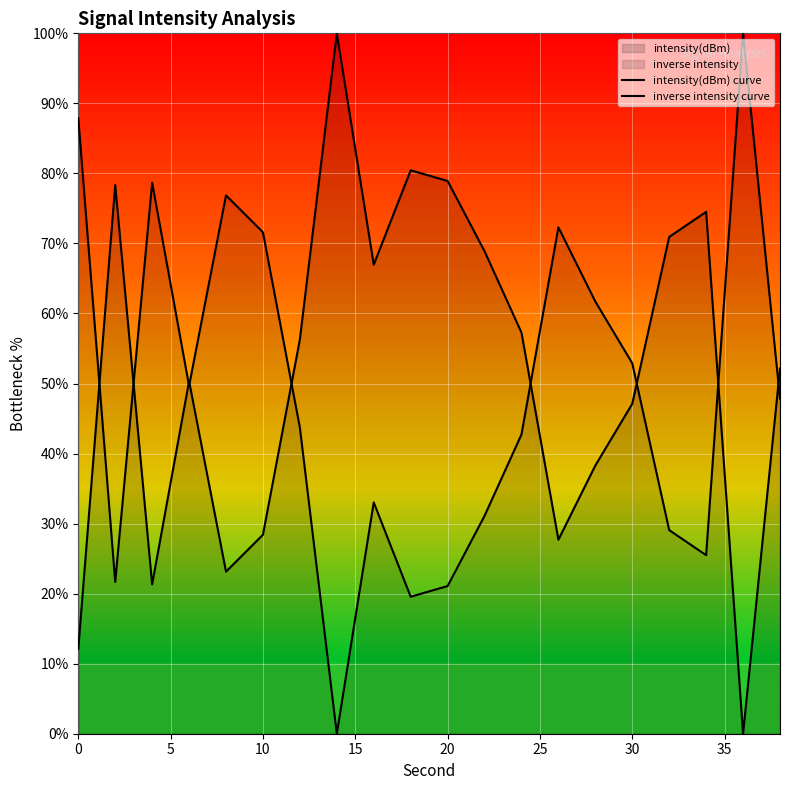

What is the difference between the maximum and minimum values in the inverse intensity curve series?

100.0